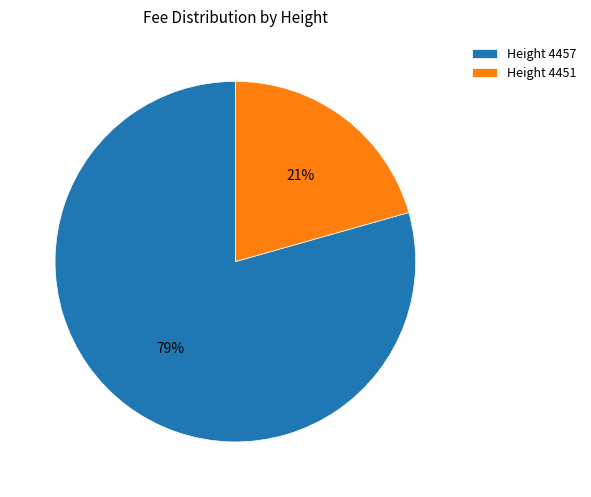

Which slice is the smallest?

Height 4451